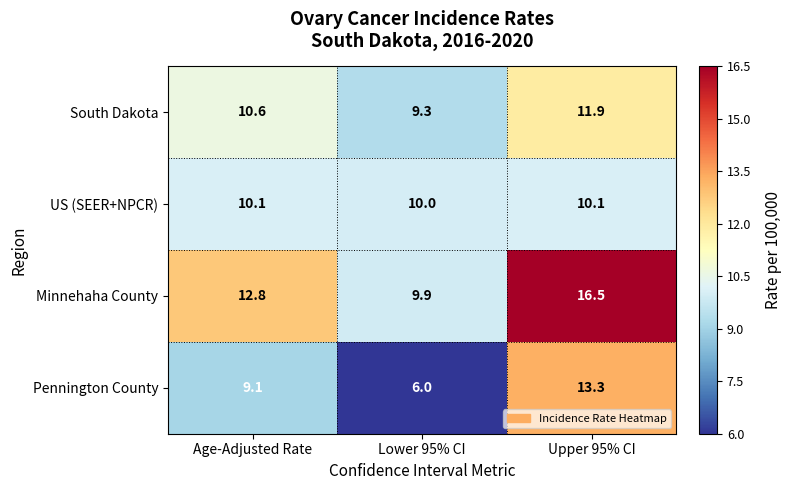

What is the spread (max minus min) of values at Lower 95% CI?

4.0